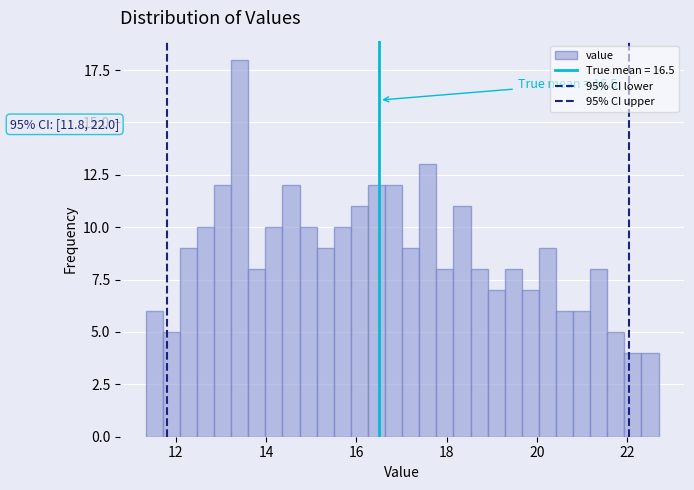

Around what value on the x-axis is the tallest bar? Give the approximate position of its centre, as read against the axis.

13.4